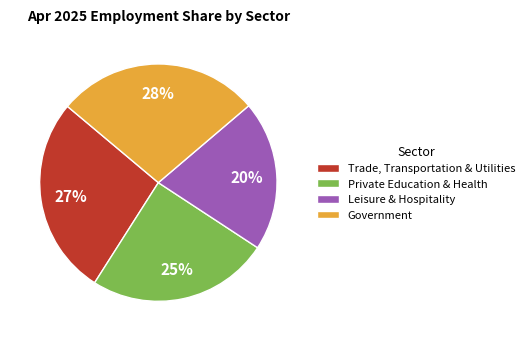

Rank the categories by value from lowest to highest.

Leisure & Hospitality, Private Education & Health, Trade, Transportation & Utilities, Government